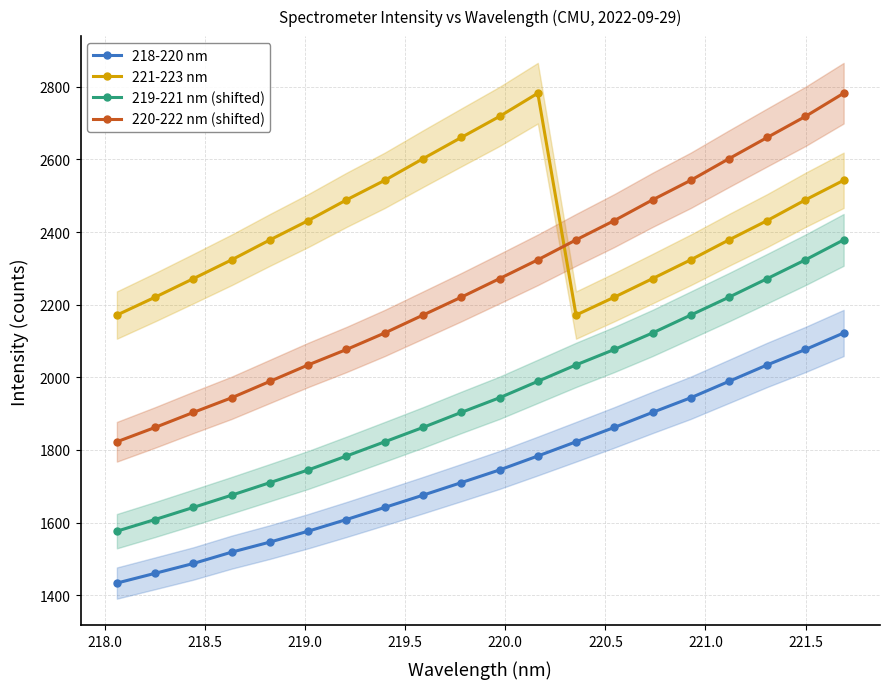

True or false: 219-221 nm (shifted) has more than 1 interior local peaks.

False